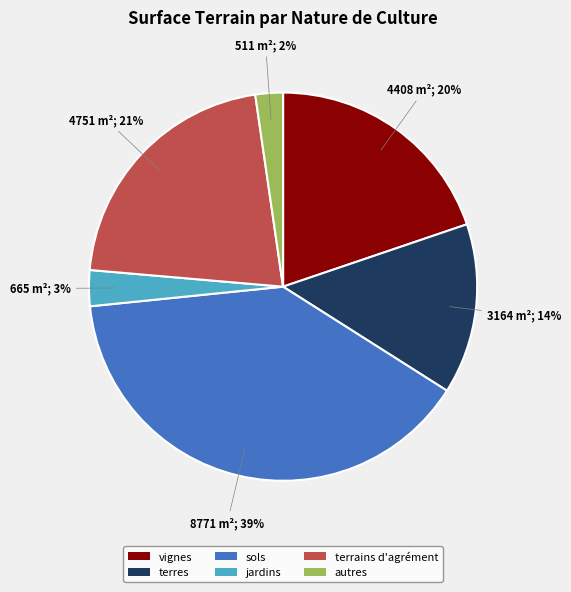

Count the number of slices in the pie.

6